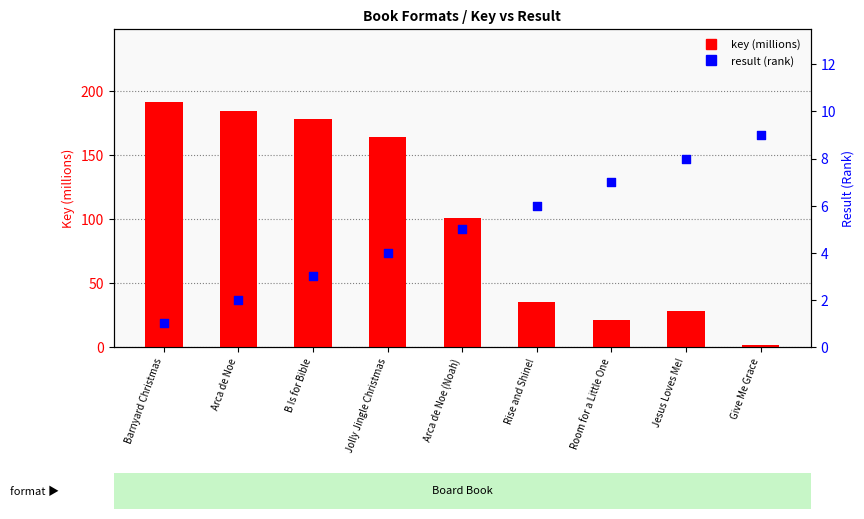

At how many categories does at least one series exceed 90?

5